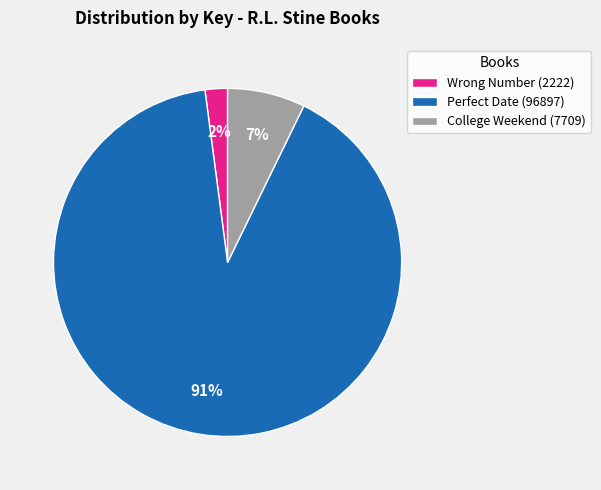

To the nearest percent, what is the average slice percentage?

33%